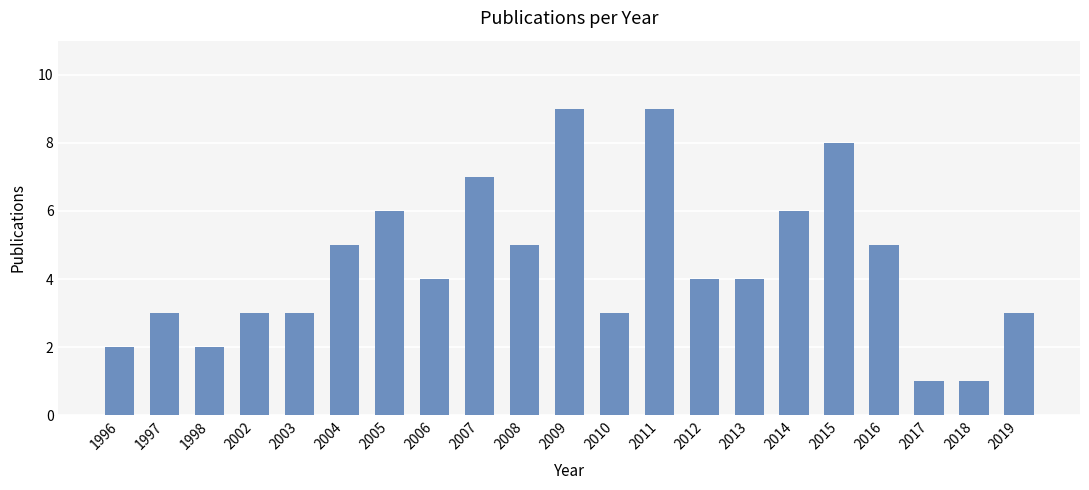

What is the value of the 17th bar from the left?

8